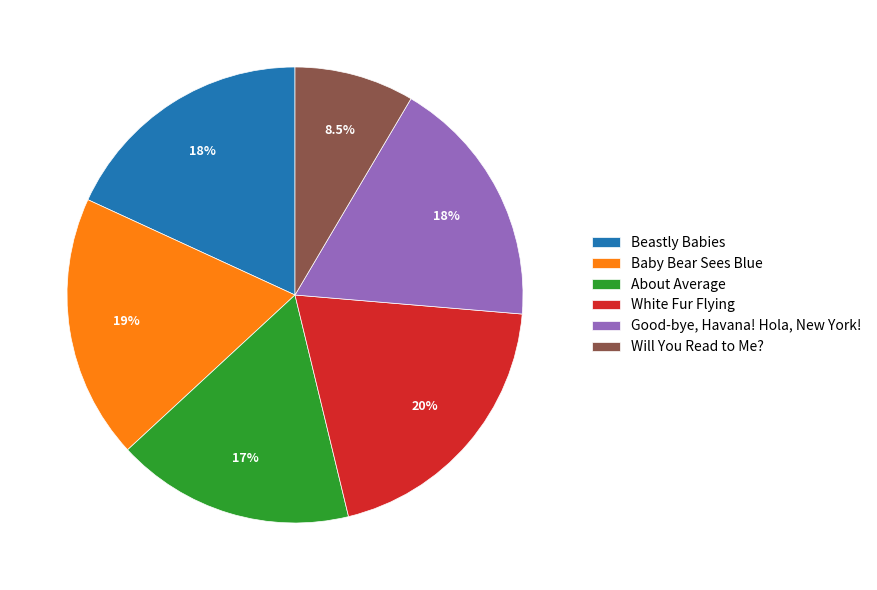

To the nearest percent, what percentage of the pie is Beastly Babies?

18%